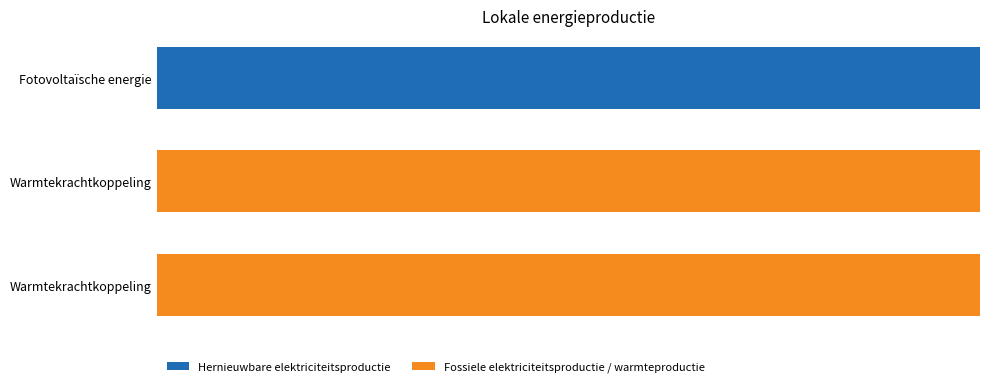

What are all the series names shown in the legend?

Hernieuwbare elektriciteitsproductie, Fossiele elektriciteitsproductie / warmteproductie